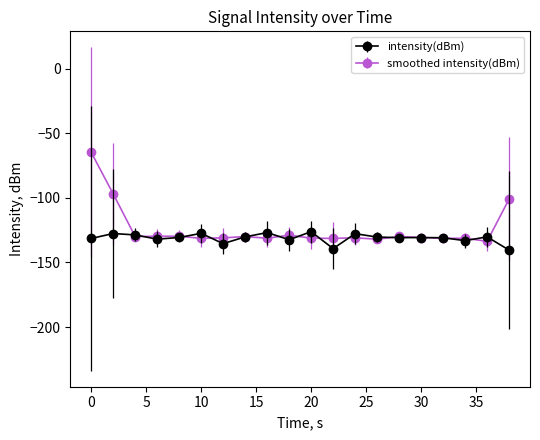

Count the number of data series in this chart.

2